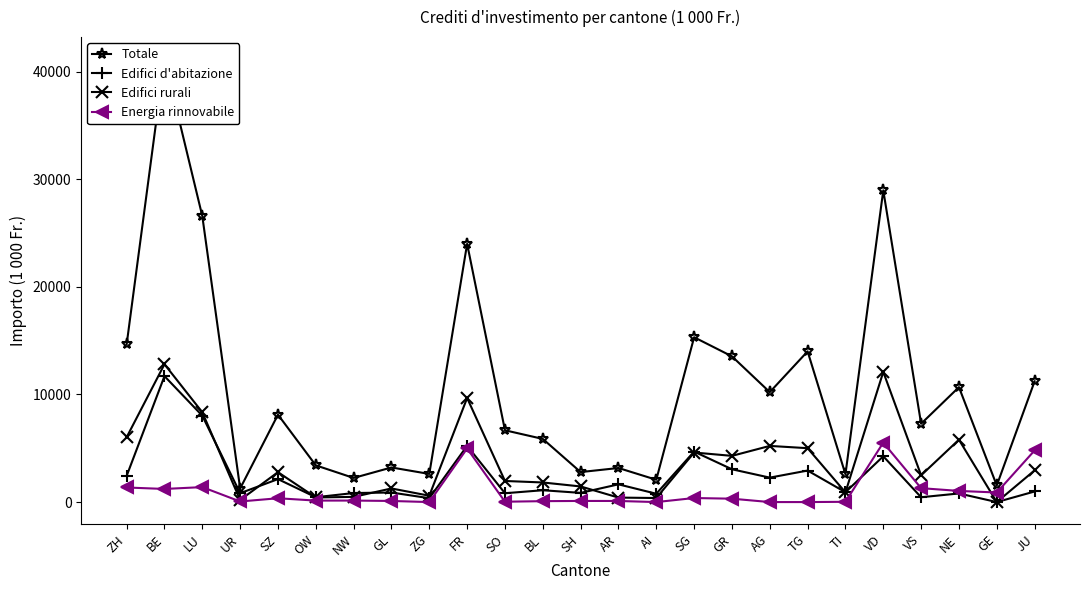

Between SZ and VS, which series saw the biggest shift?

Edifici d'abitazione